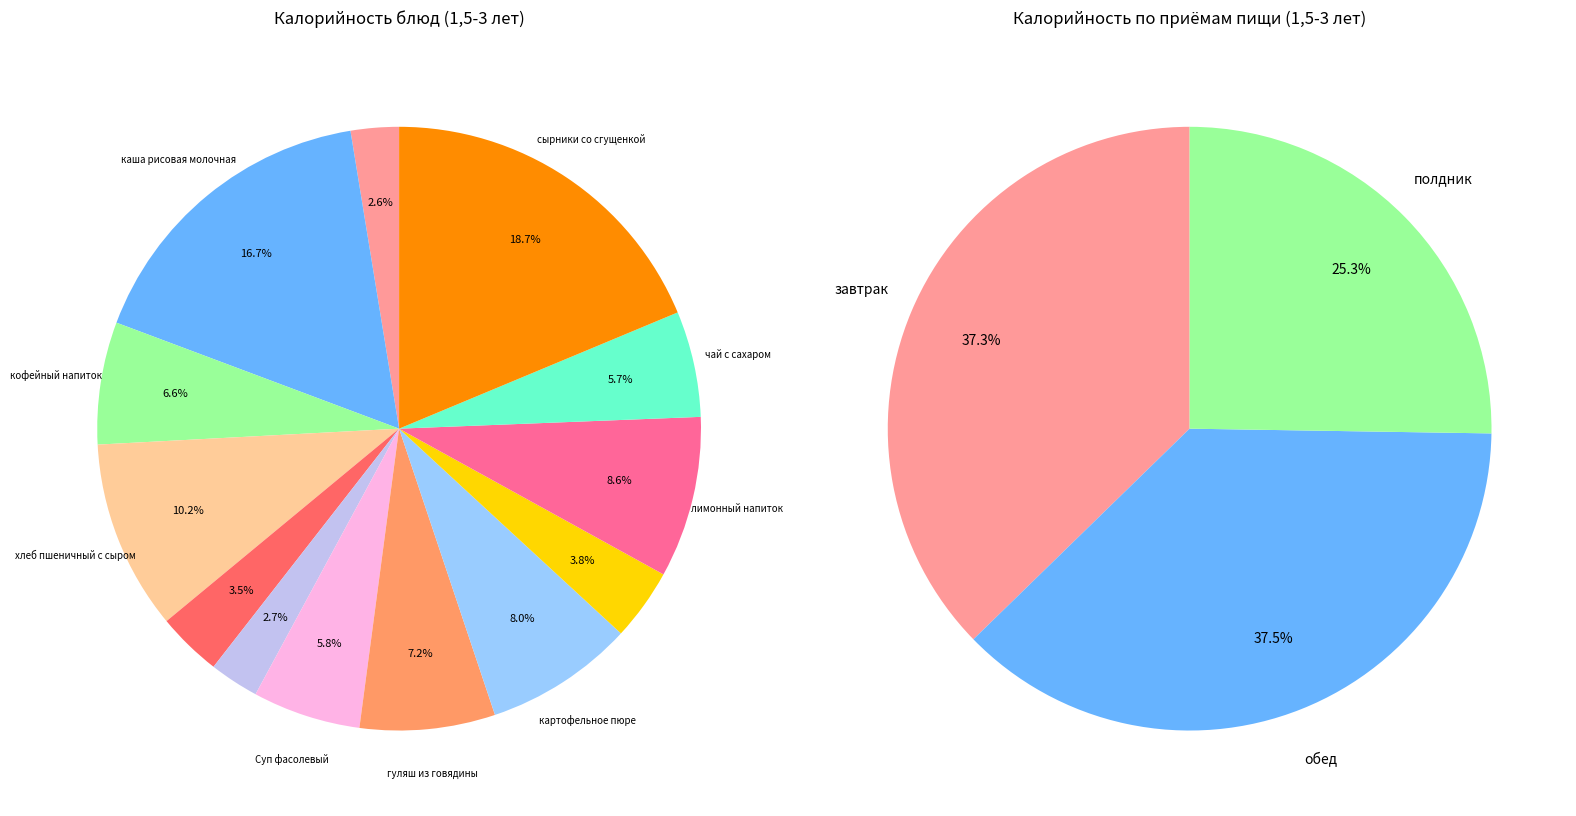

To the nearest percent, what is the average slice percentage?

8%